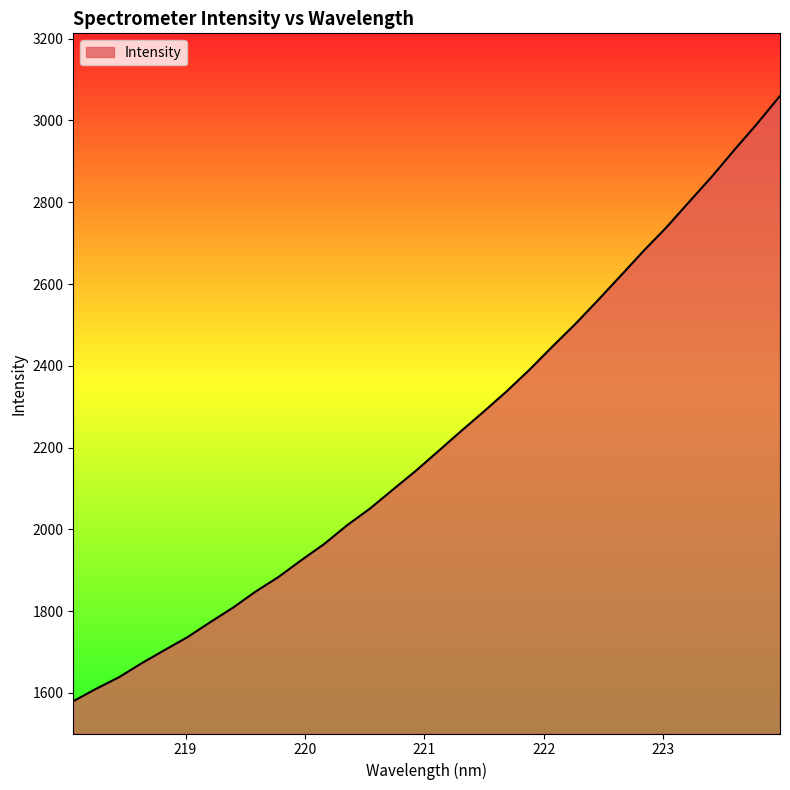

What is the greatest value displayed?

3060.1